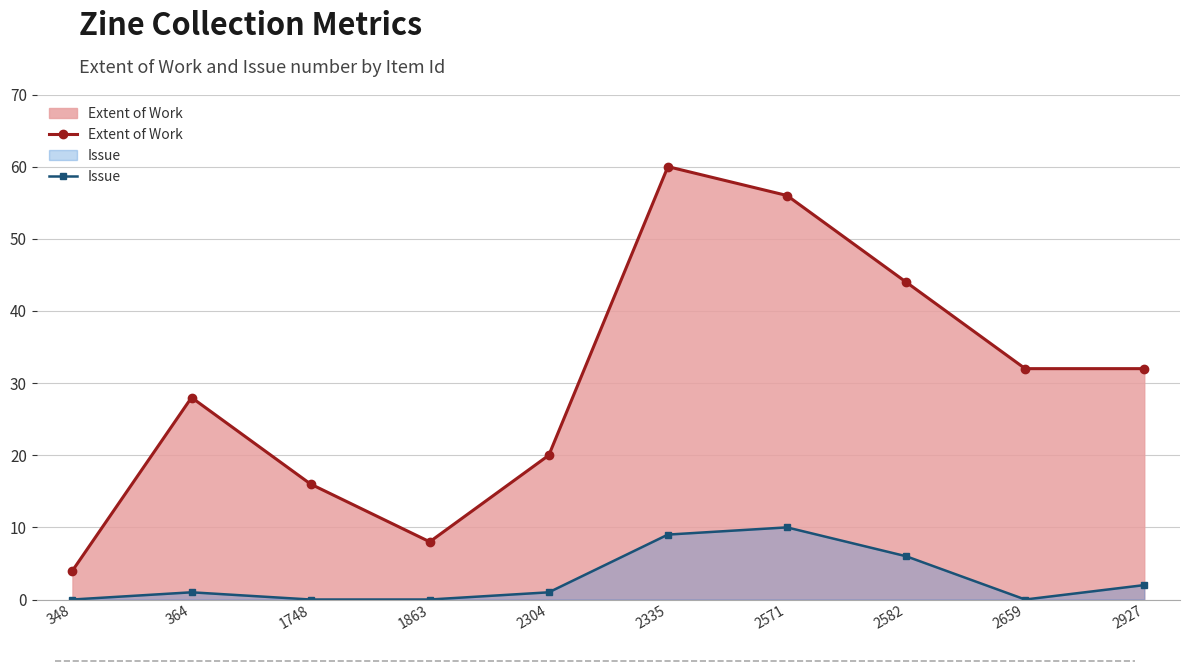

What is the spread (max minus min) of values at 2582?

38